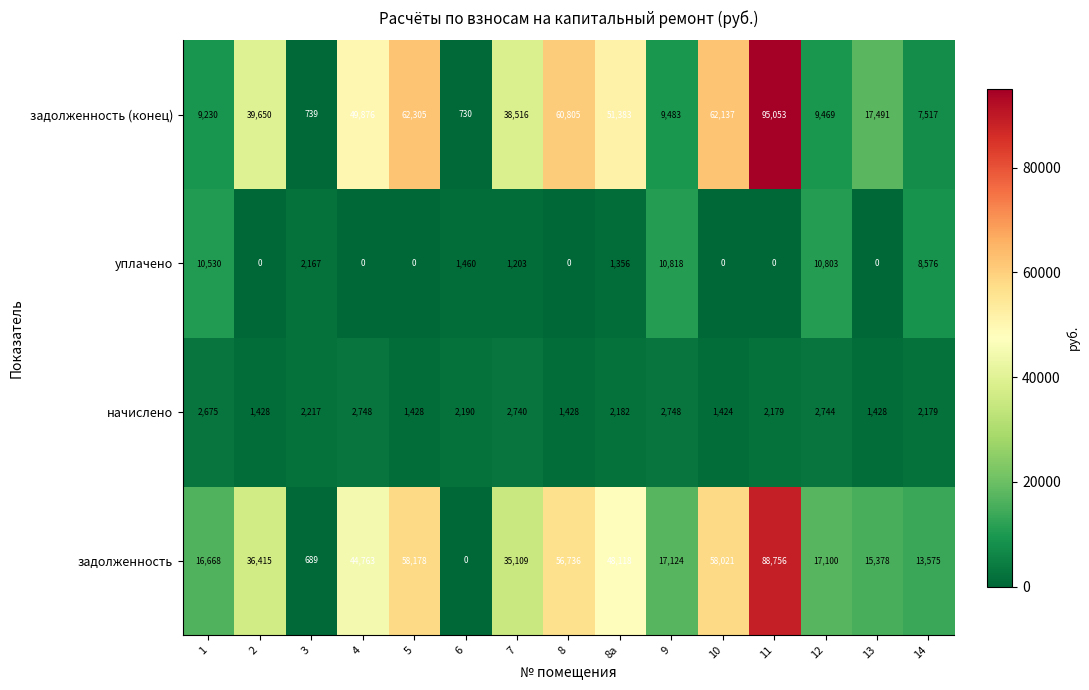

At which label is задолженность (конец) closest to 47891?

4